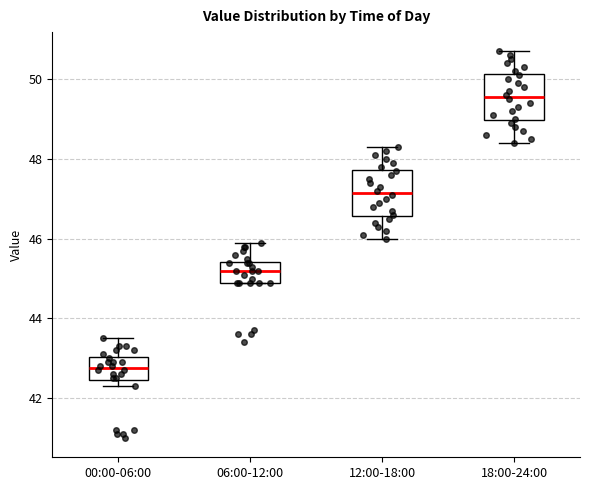

Which box's median line is the lowest?

00:00-06:00